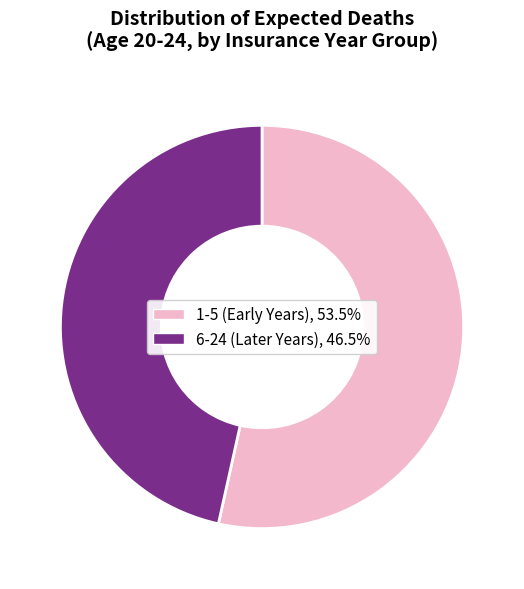

Is there a majority slice in this chart?

Yes